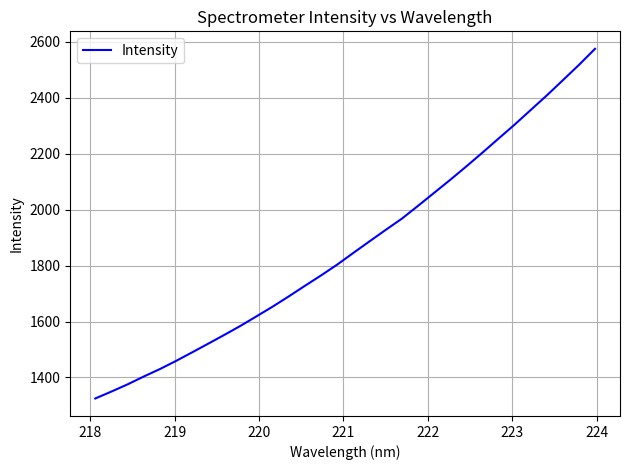

What is the difference between the maximum and minimum values?

1250.4